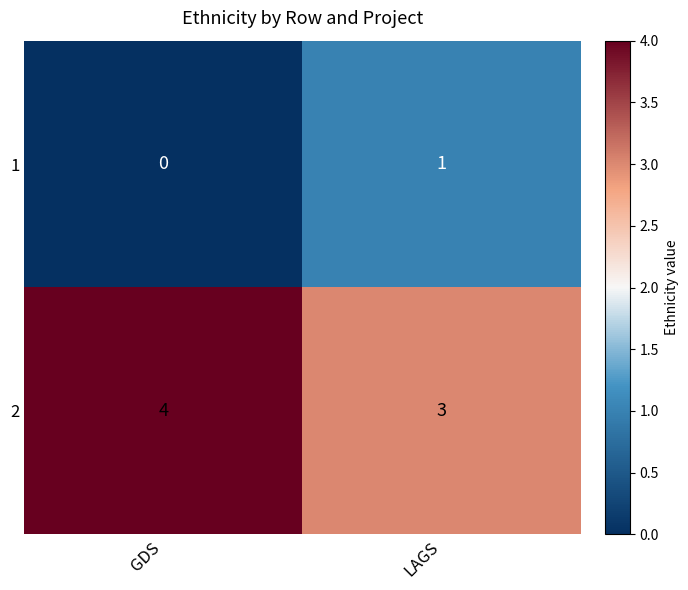

Rank the series by their maximum value, from highest to lowest.

2, 1